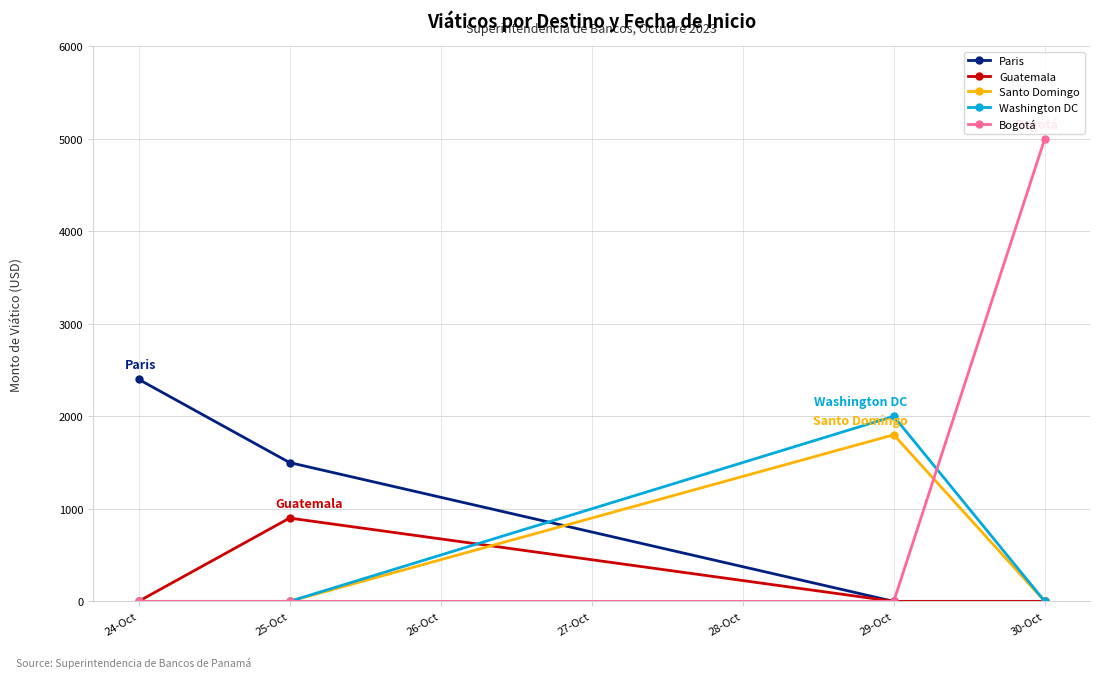

What is the maximum value for Bogotá?

5000